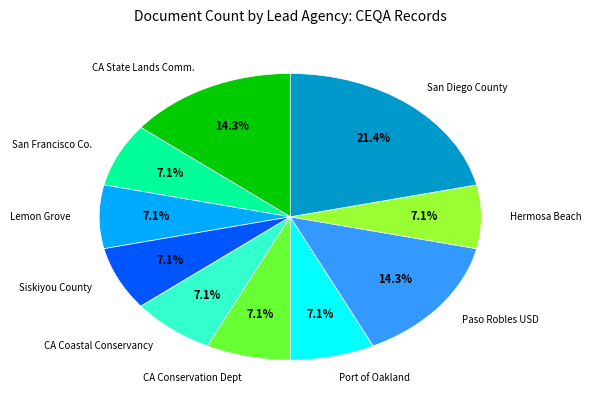

Is Siskiyou County the majority of the pie?

No